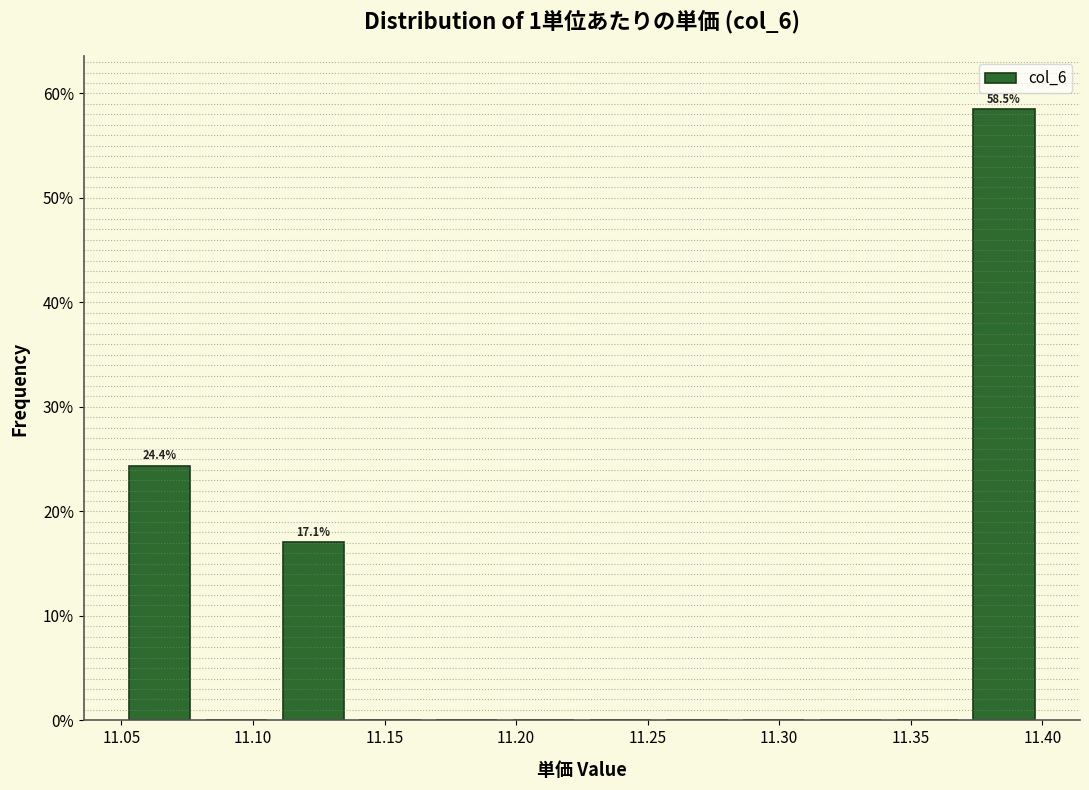

Which range on the x-axis has the tallest bar?

11.370 to 11.400